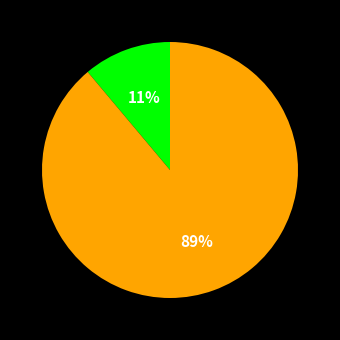

How many segments does this pie chart have?

2